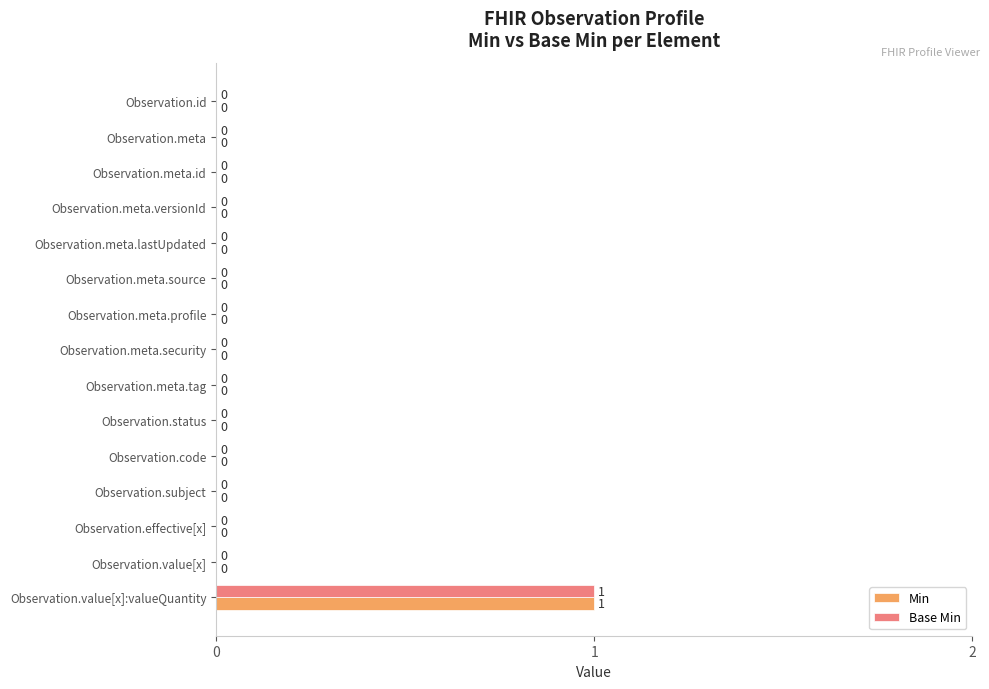

Is it true that Min equals 1 at Observation.meta.tag?

False